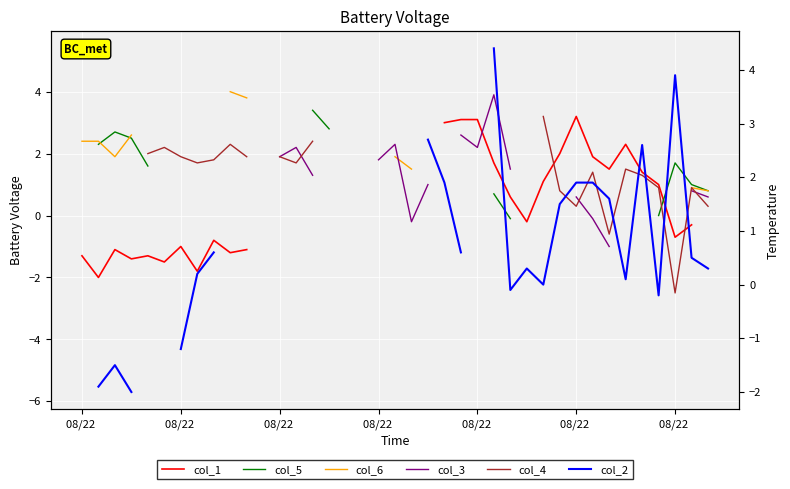

In col_2, how many points are higher than both neighbors (excluding endpoints)?

4